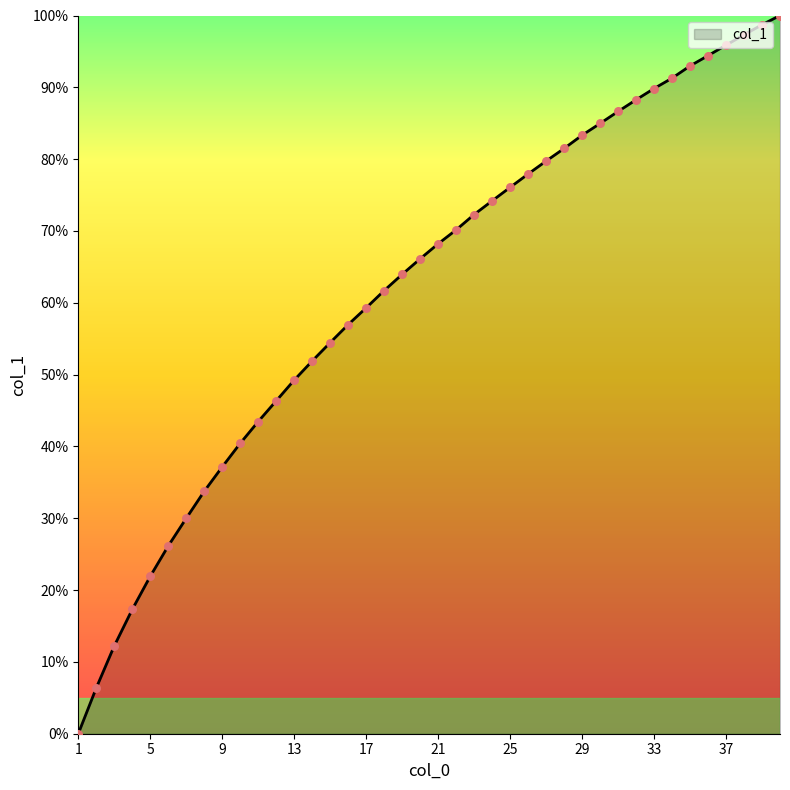

What is the greatest value displayed?

100.0